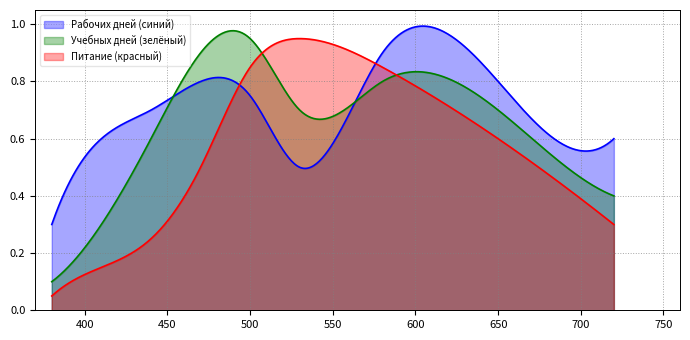

What is the difference between the second highest and second lowest values in the Питание (красный) series?

0.7